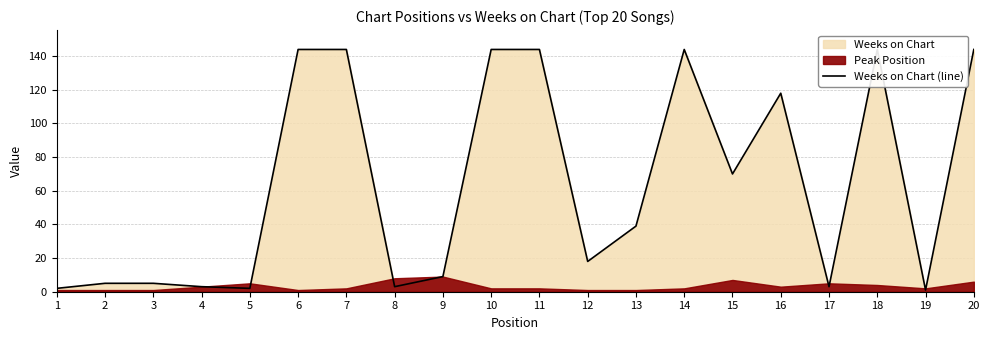

Which label corresponds to the largest value in the chart?

6